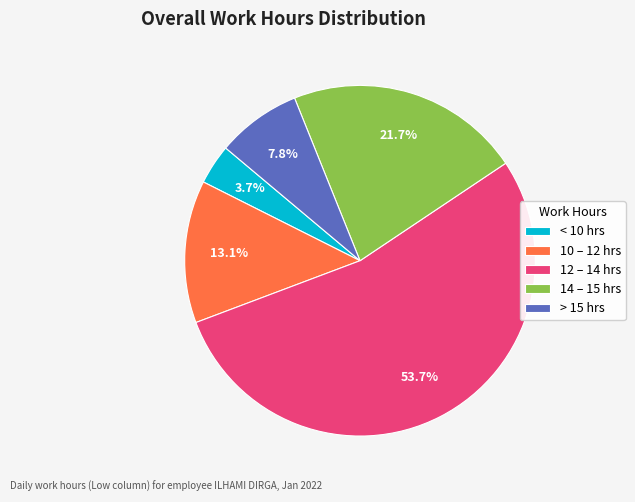

How many segments does this pie chart have?

5